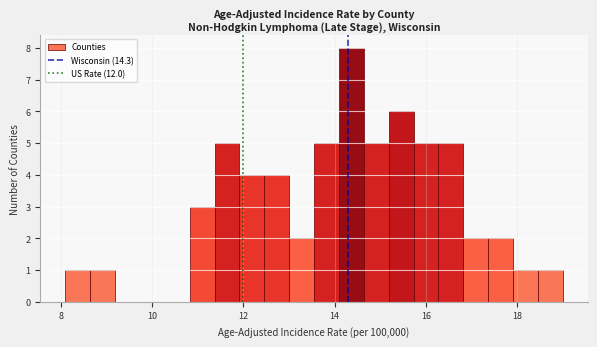

Read against the x-axis, roughly where is the centre of the tallest bar?

14.4